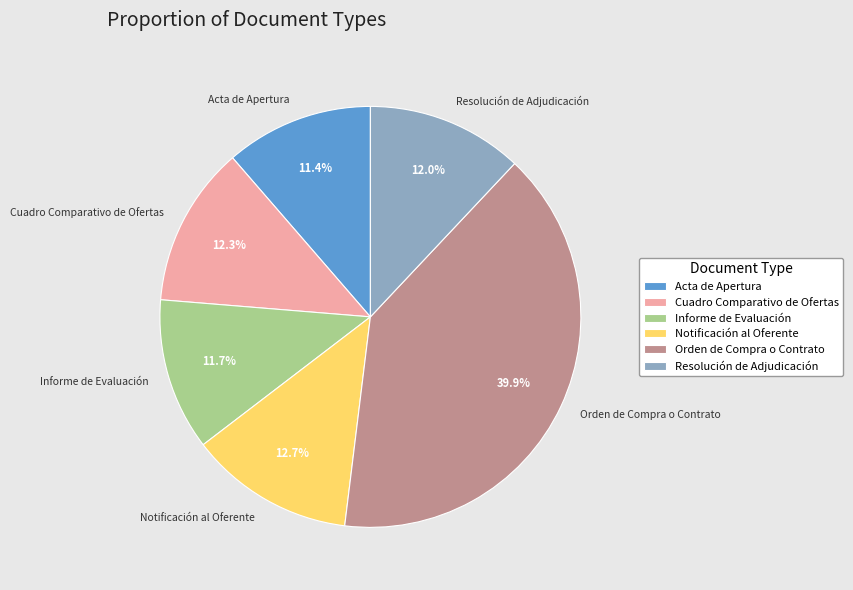

Which slice is the largest?

Orden de Compra o Contrato